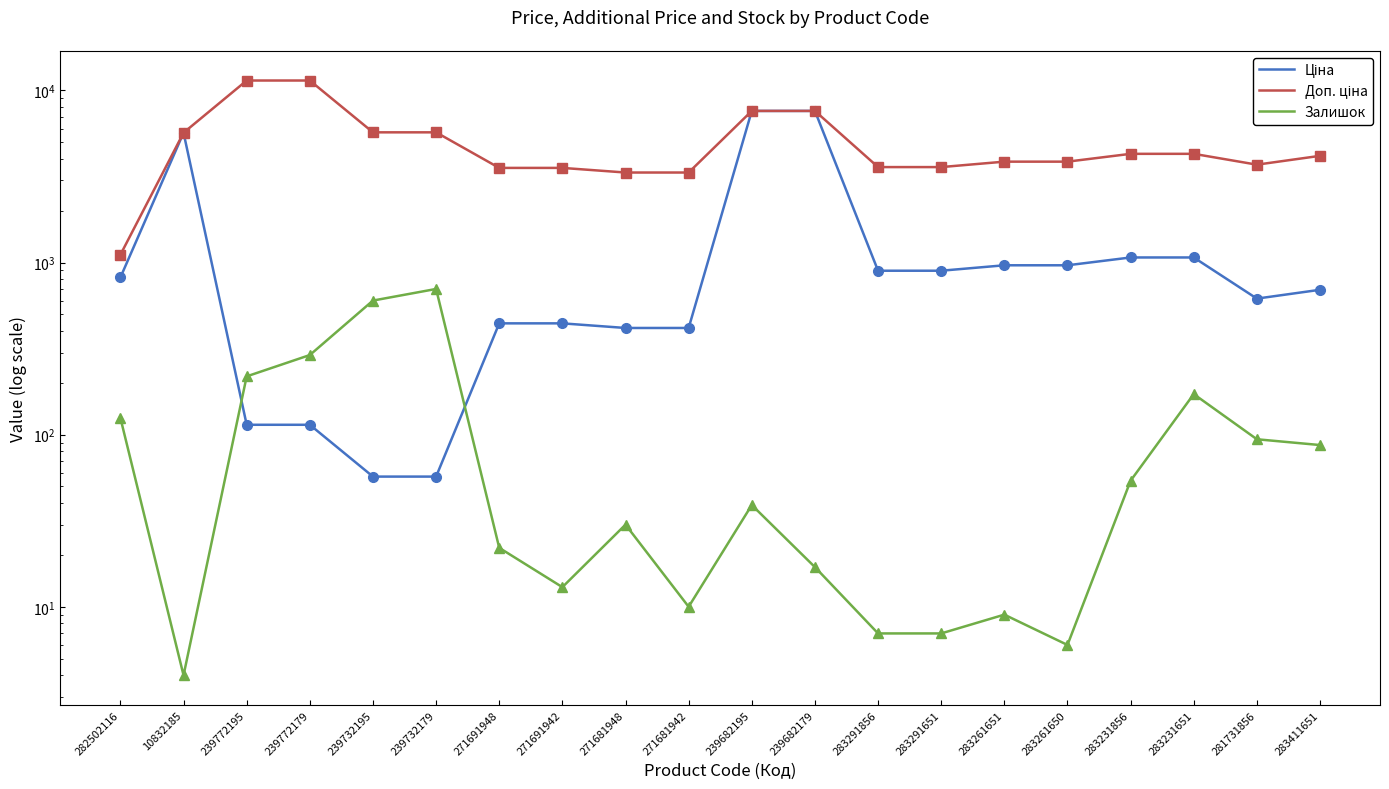

Between 239772195 and 283291651, which series saw the biggest shift?

Доп. ціна